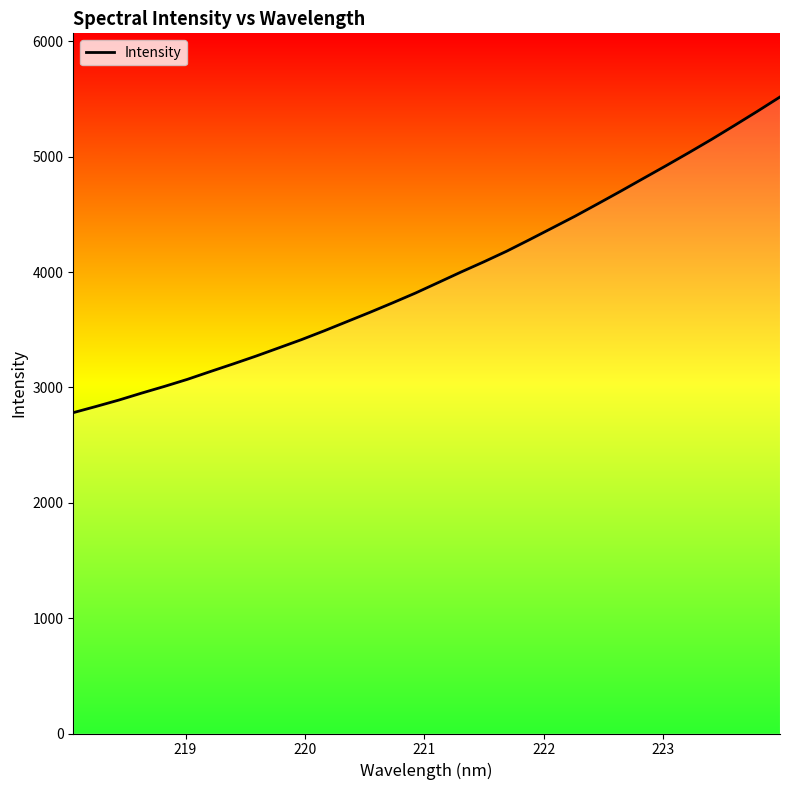

What is the sum of all values?

126912.7